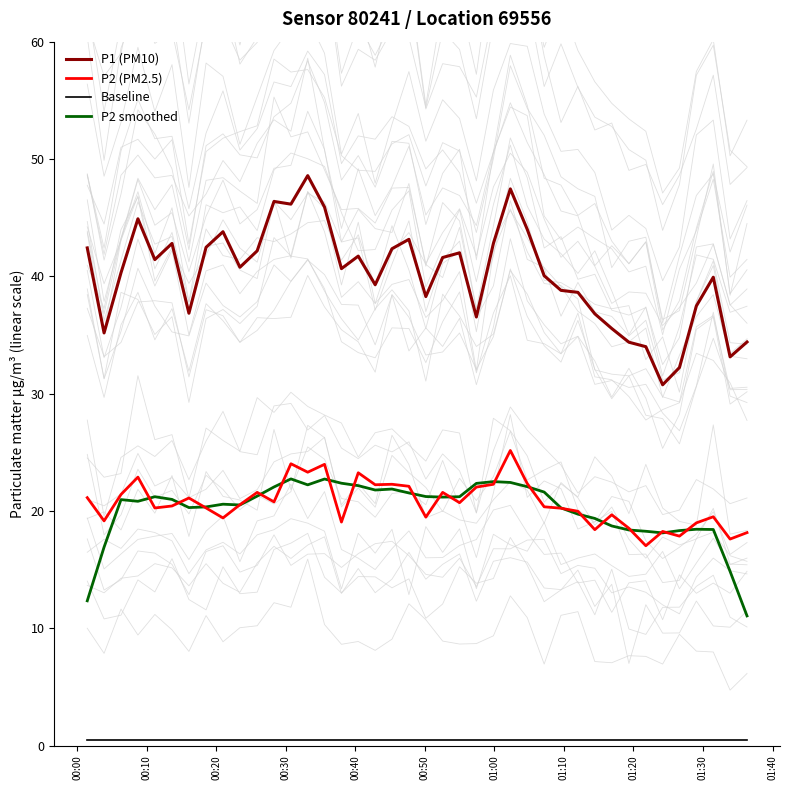

What is the minimum value for P2 smoothed?

11.1